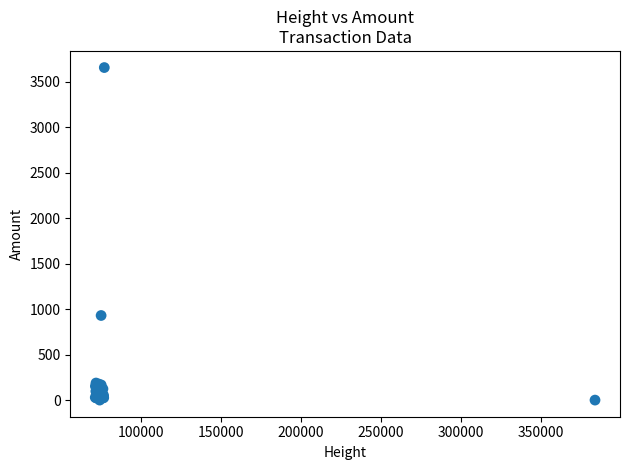

What Y value in the scatter plot is closest to 1828?

930.6